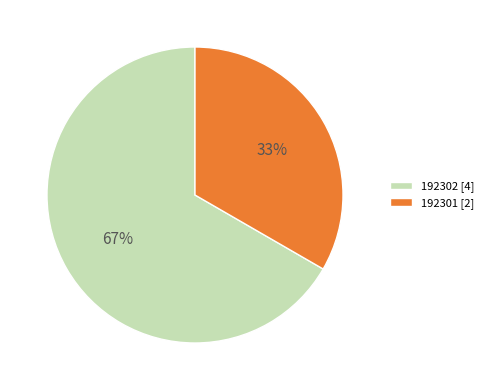

Which slice is the smallest?

192301